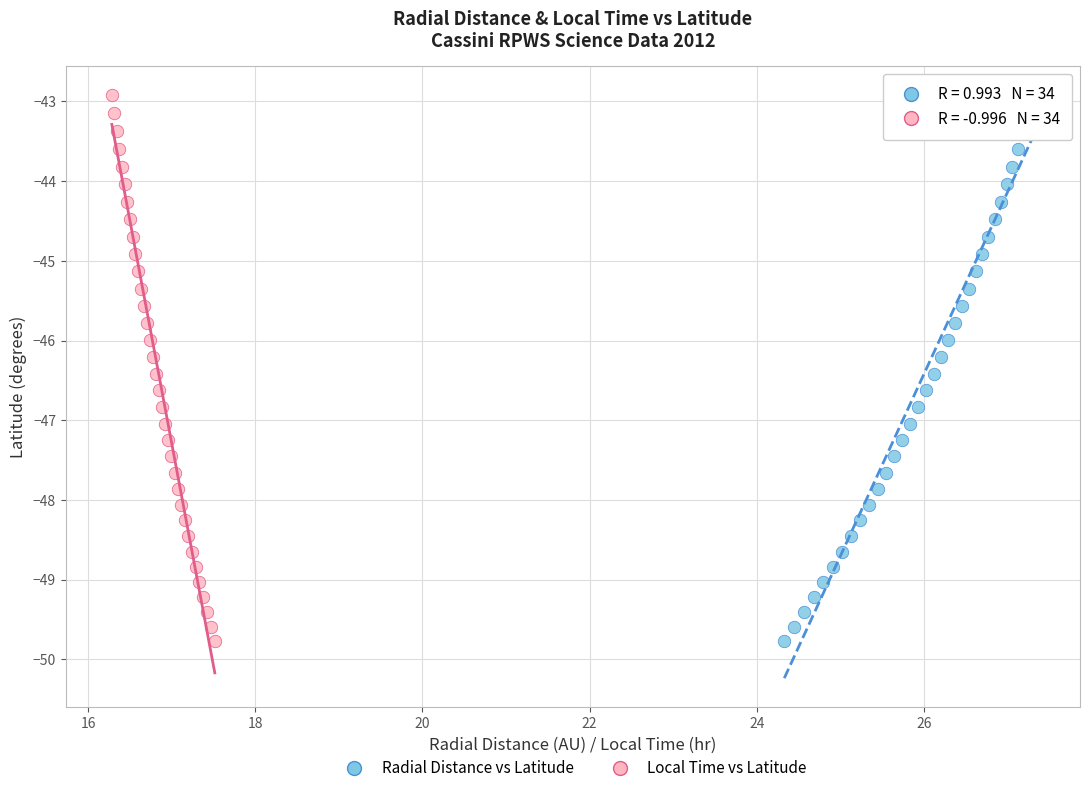

What are all the series names shown in the legend?

Radial Distance vs Latitude, Local Time vs Latitude